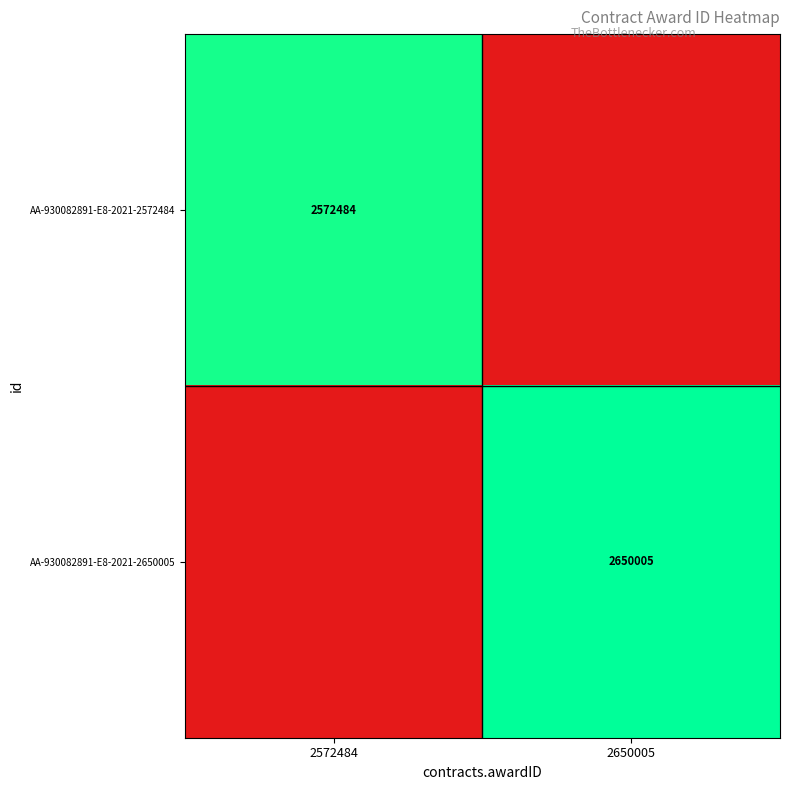

The value of AA-930082891-E8-2021-2572484 at 2572484 is 2572484. True or false?

True